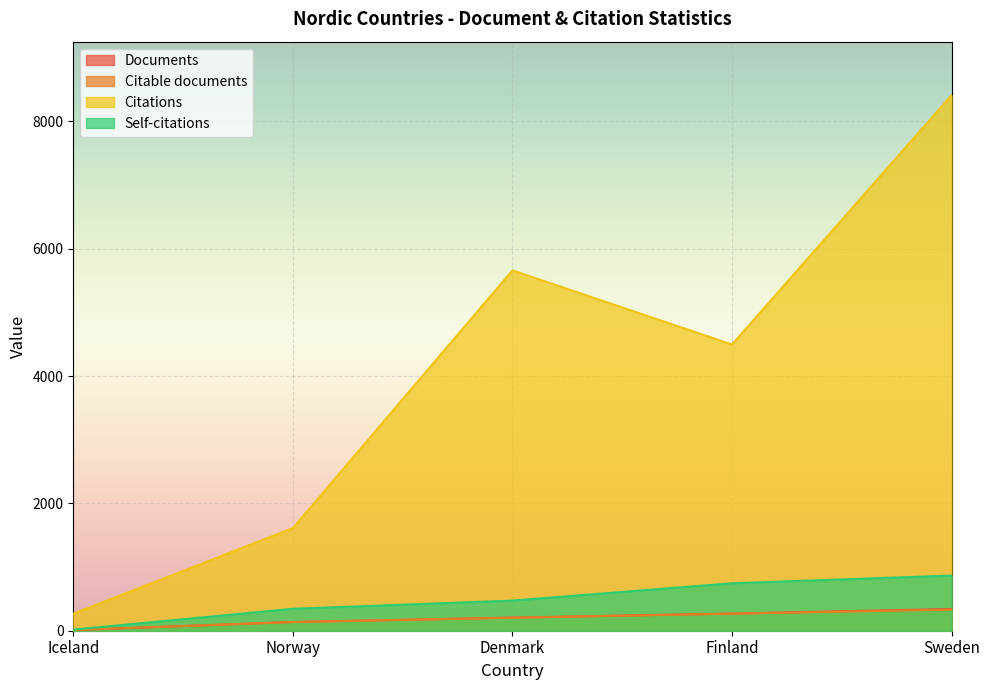

The Citable documents series shows 204 at Denmark. True or false?

True